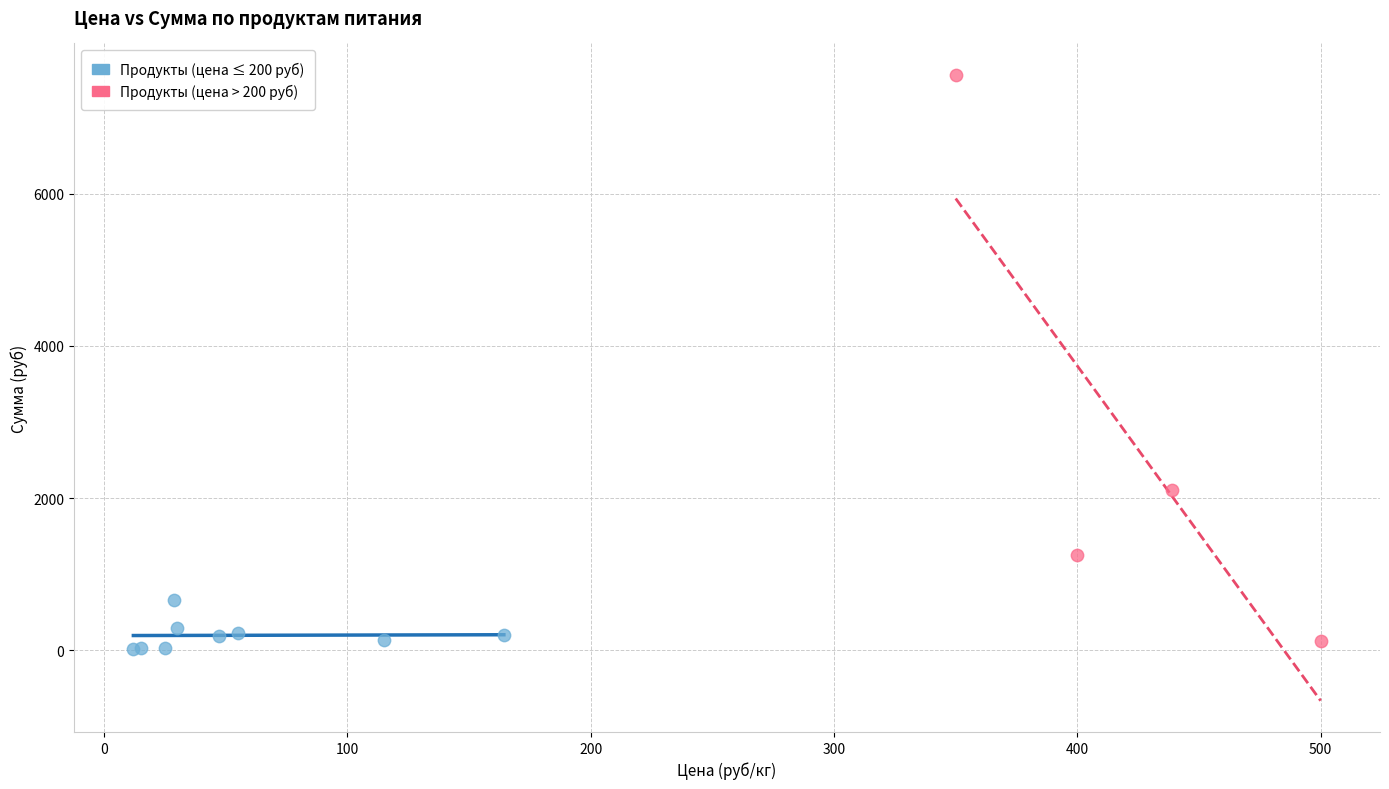

Which series contains the highest Y value?

Продукты (цена > 200 руб)